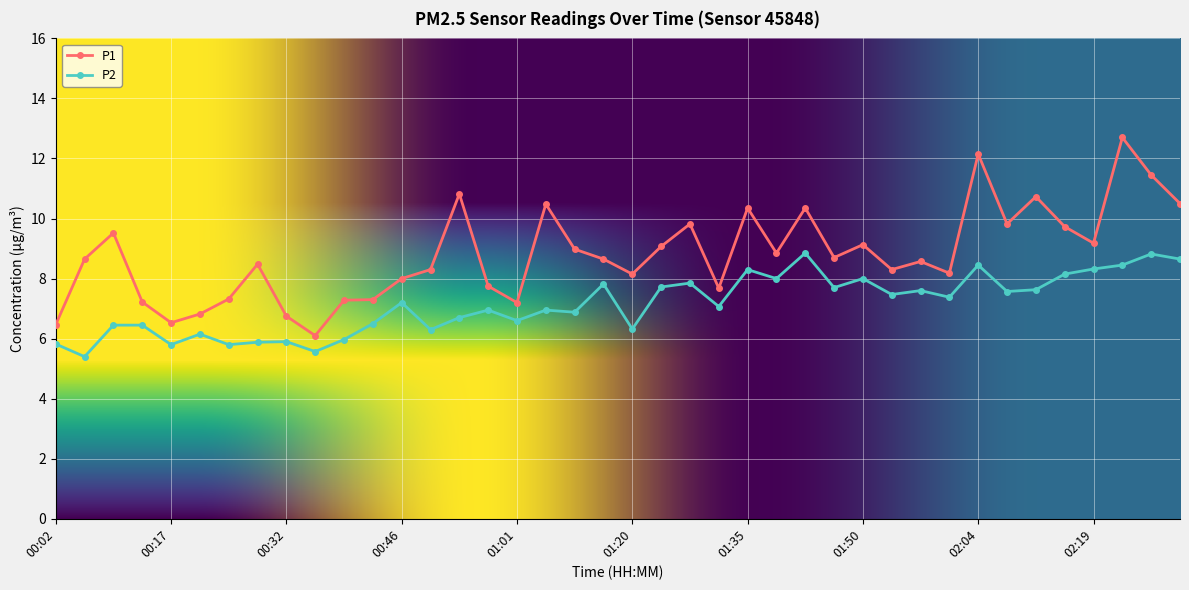

What is the difference between the maximum and minimum values in the P1 series?

6.6